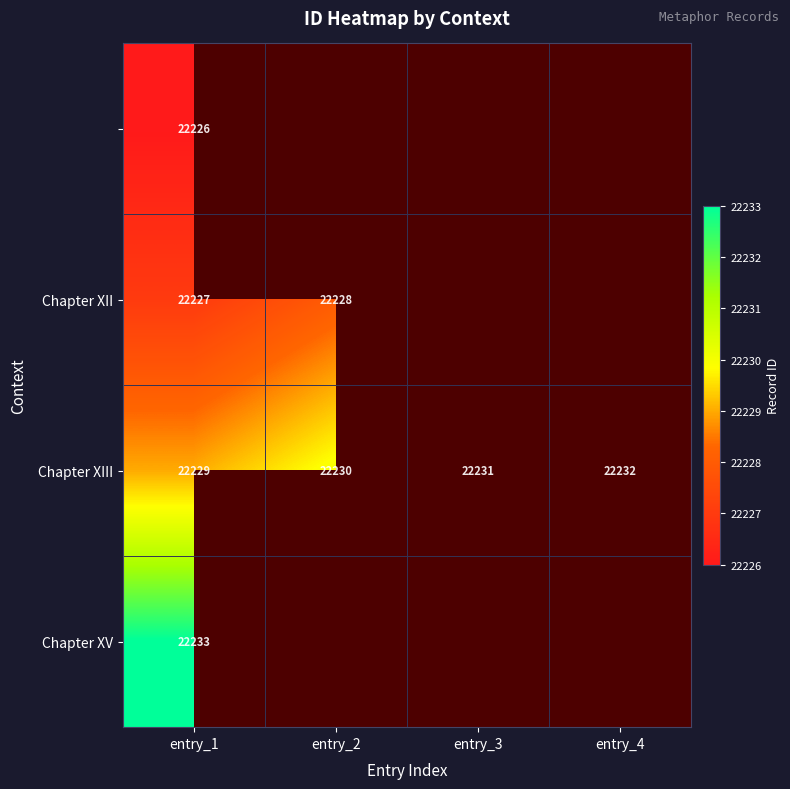

How many categories are shown in the chart?

4